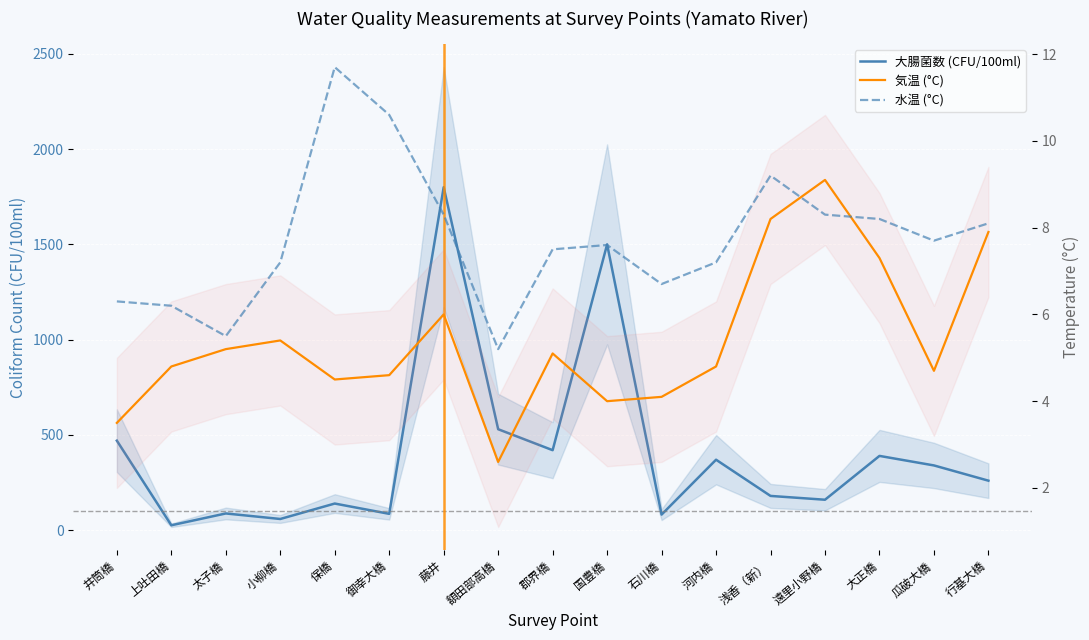

What is the sum of the 水温 (°C) values at 上吐田橋 and 井筒橋?

12.5